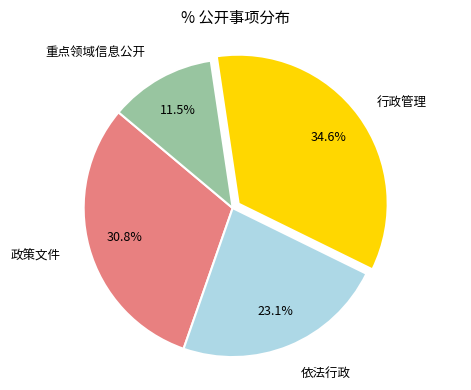

How many slices are in this pie chart?

4